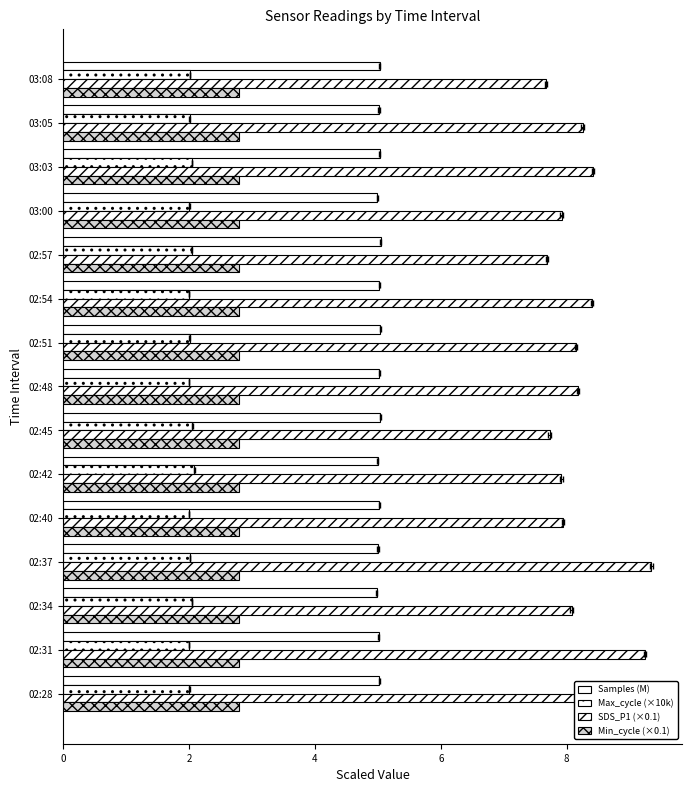

At how many categories does at least one series exceed 3?

15